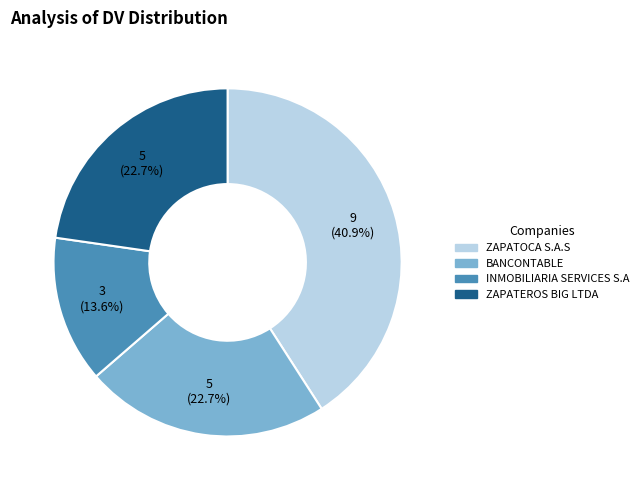

Does any single category account for the majority?

No